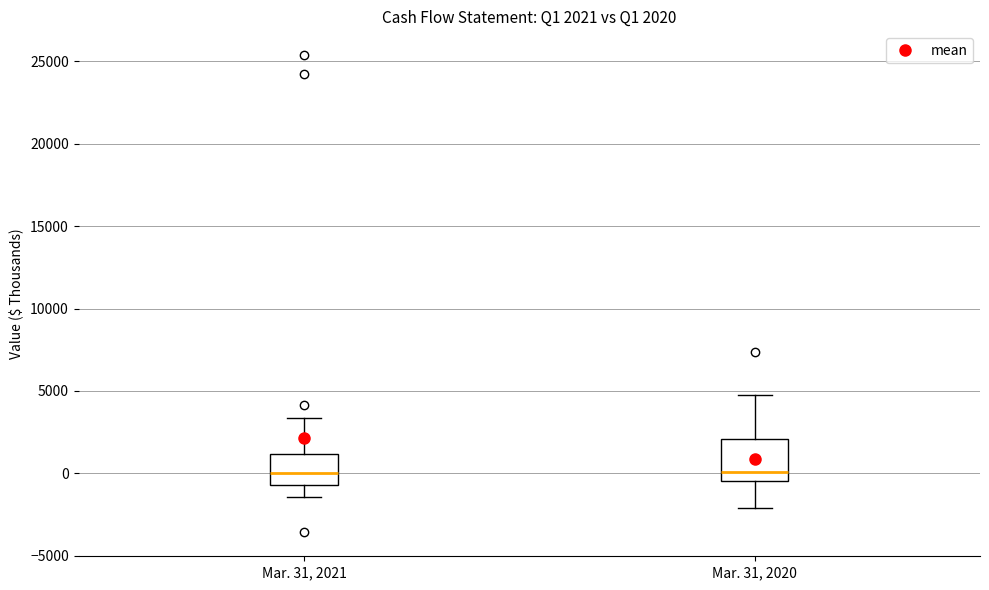

Comparing the boxes themselves (not the whiskers), which one is the tallest?

Mar. 31, 2020